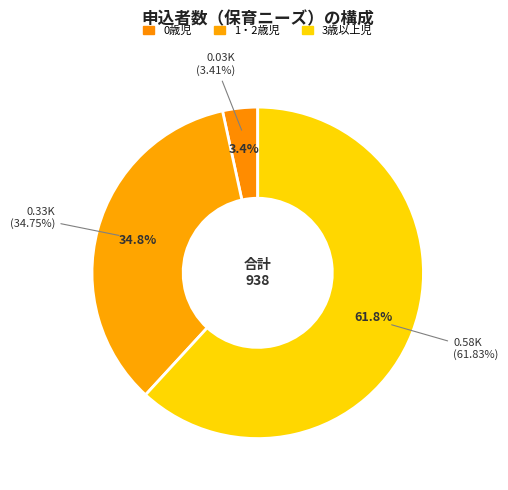

Do 1・2歳児 and 3歳以上児 together represent more than half of the pie?

Yes